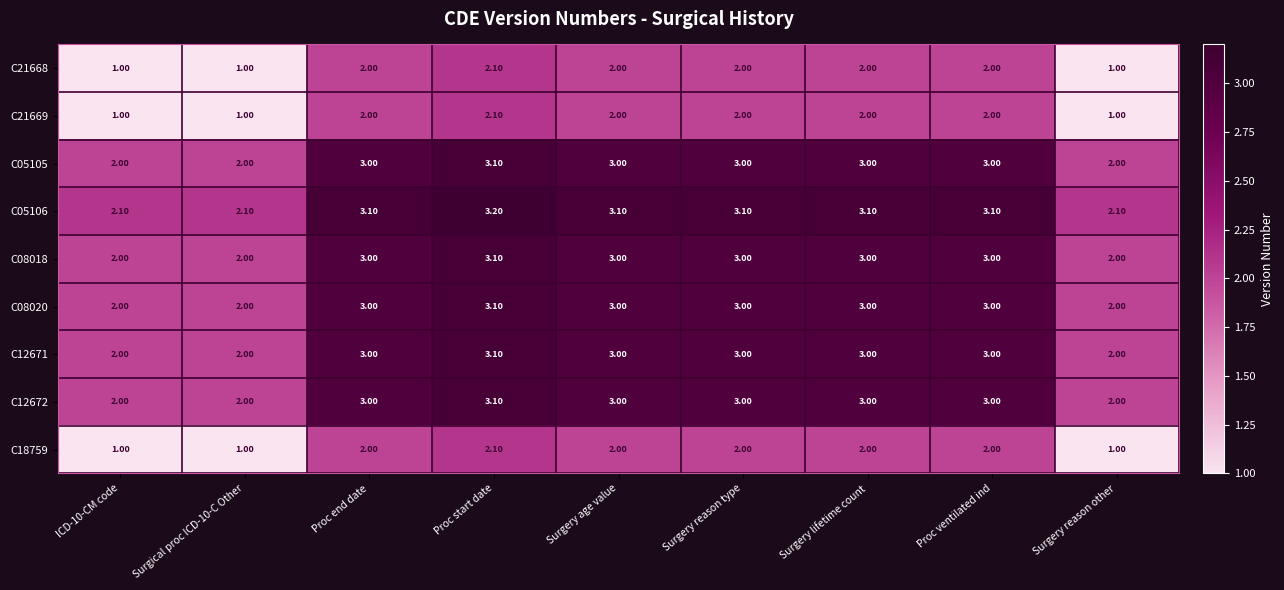

How many categories are shown in the chart?

9